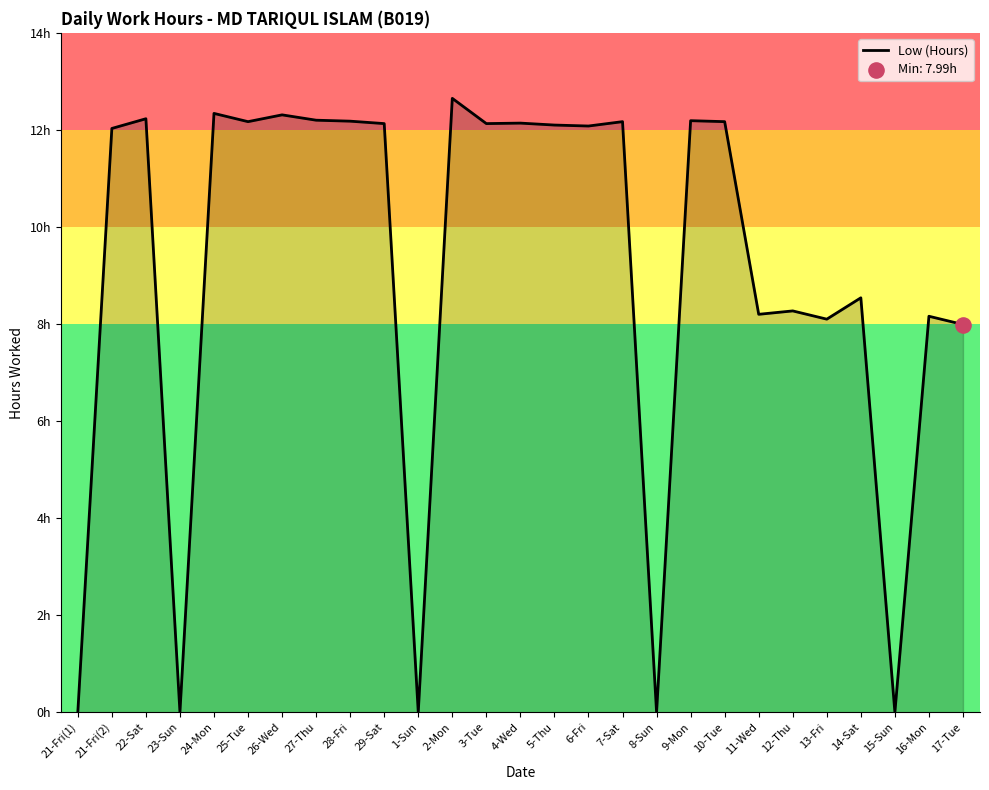

Is this an area chart (filled region under the line)?

Yes